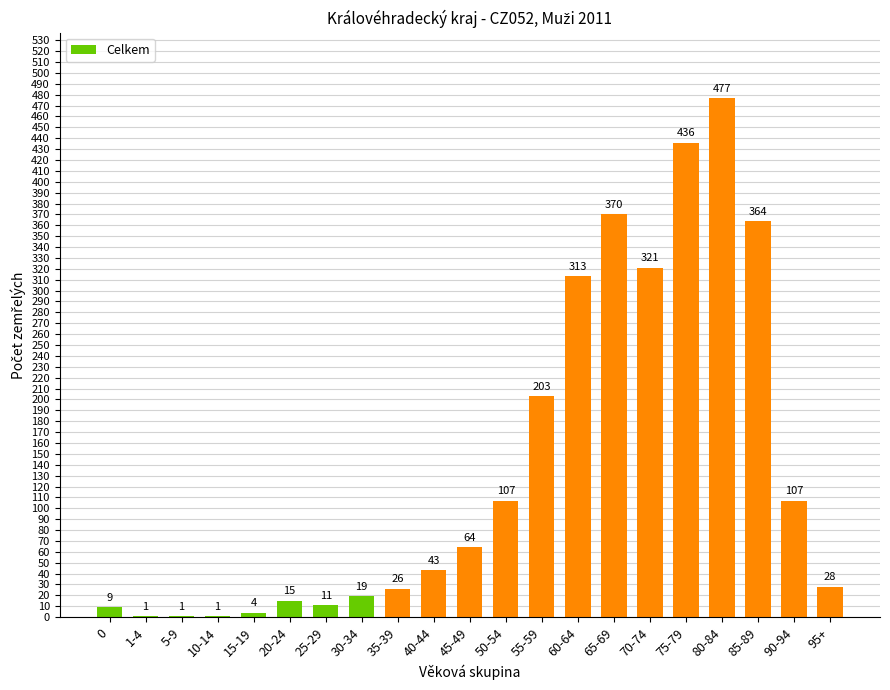

What is the change in value from 5-9 to 70-74?

+320